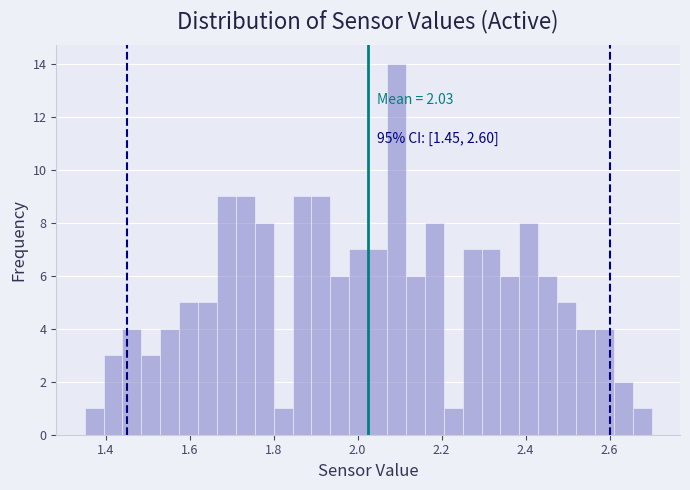

Around what value on the x-axis is the tallest bar? Give the approximate position of its centre, as read against the axis.

2.10